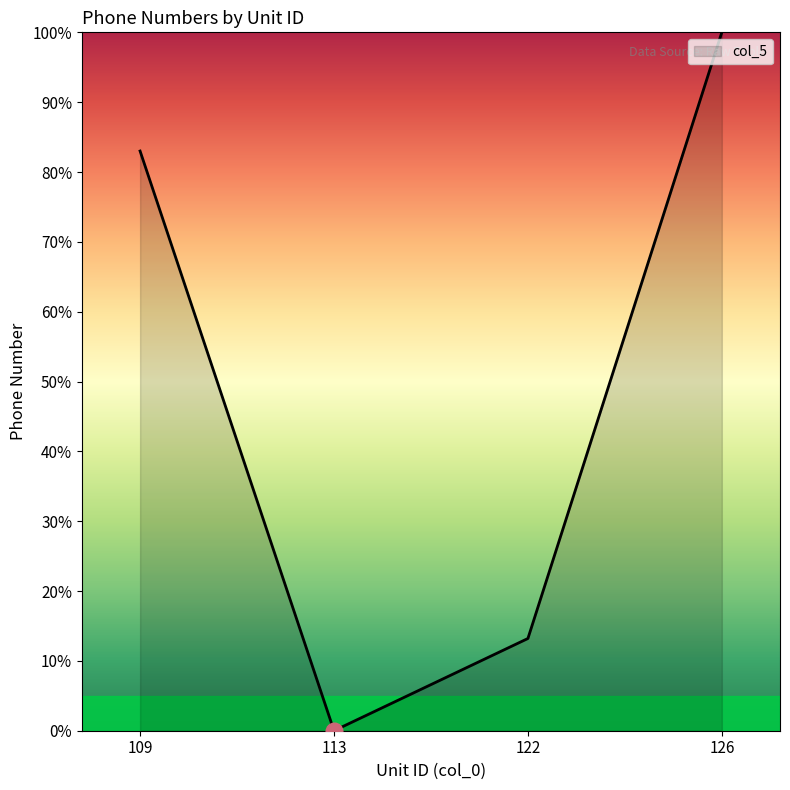

What is the maximum value shown in the chart?

100.0